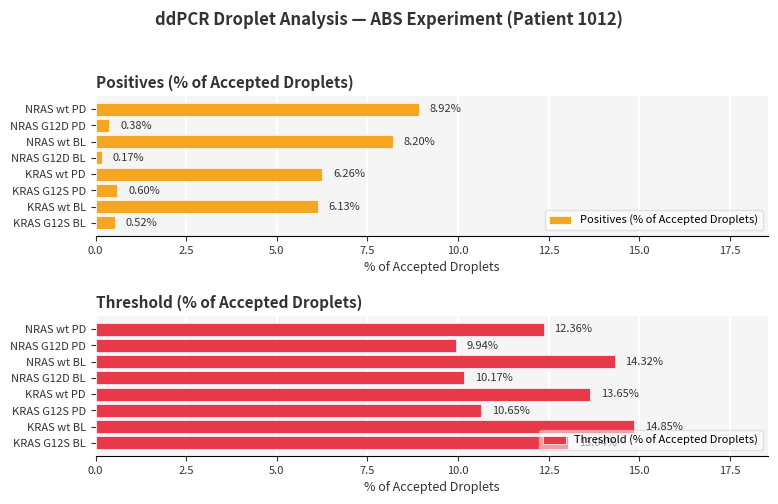

What are all the series names shown in the legend?

Positives (% of Accepted Droplets), Threshold (% of Accepted Droplets)